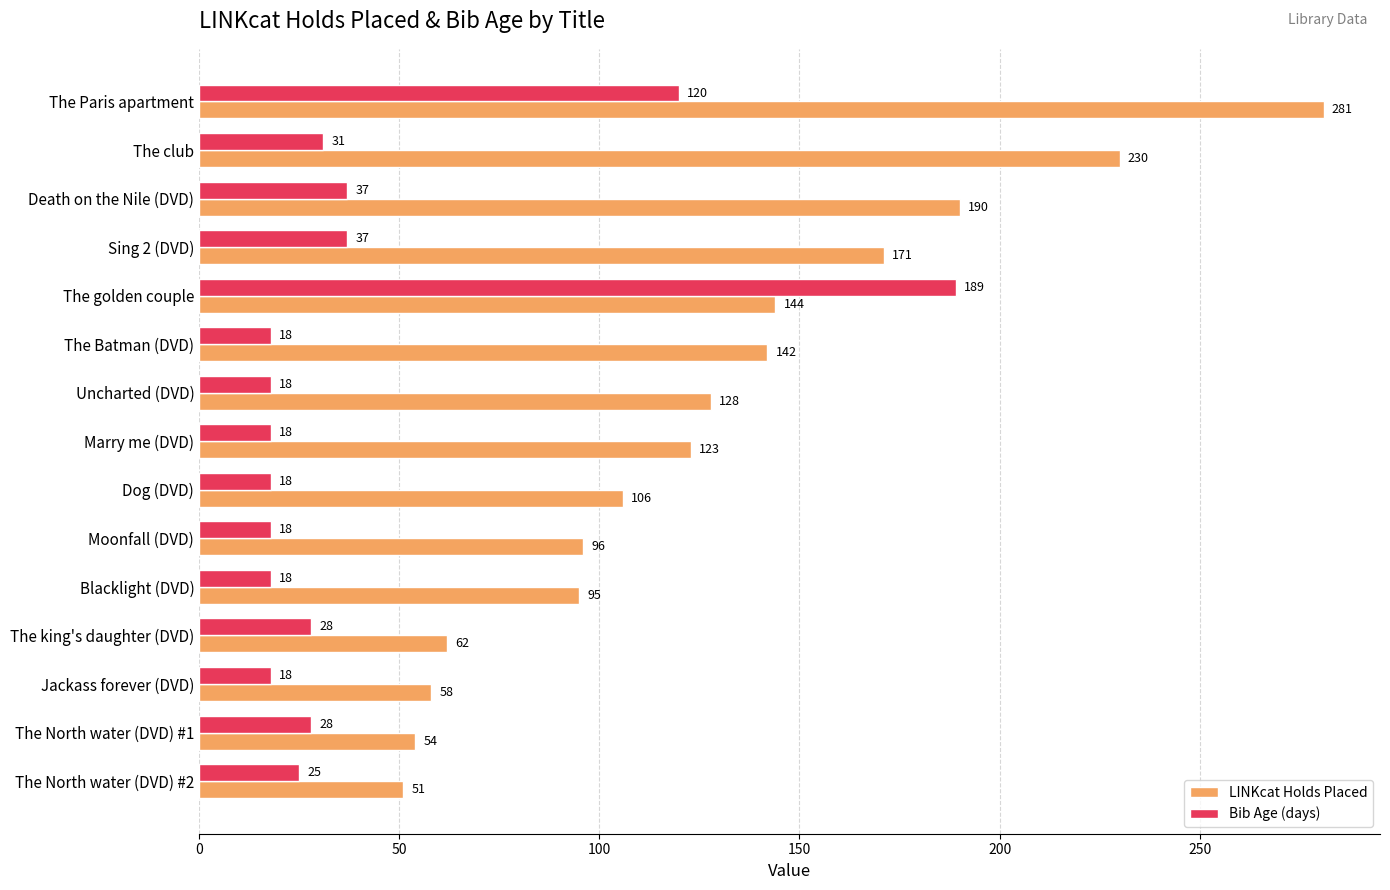

How many distinct data groups are displayed?

2